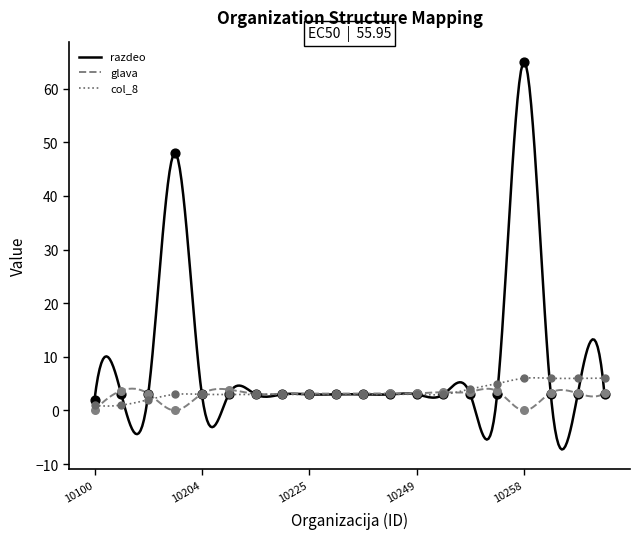

Is the value of col_9 at 10204 greater than the value of glava at 10257?

No